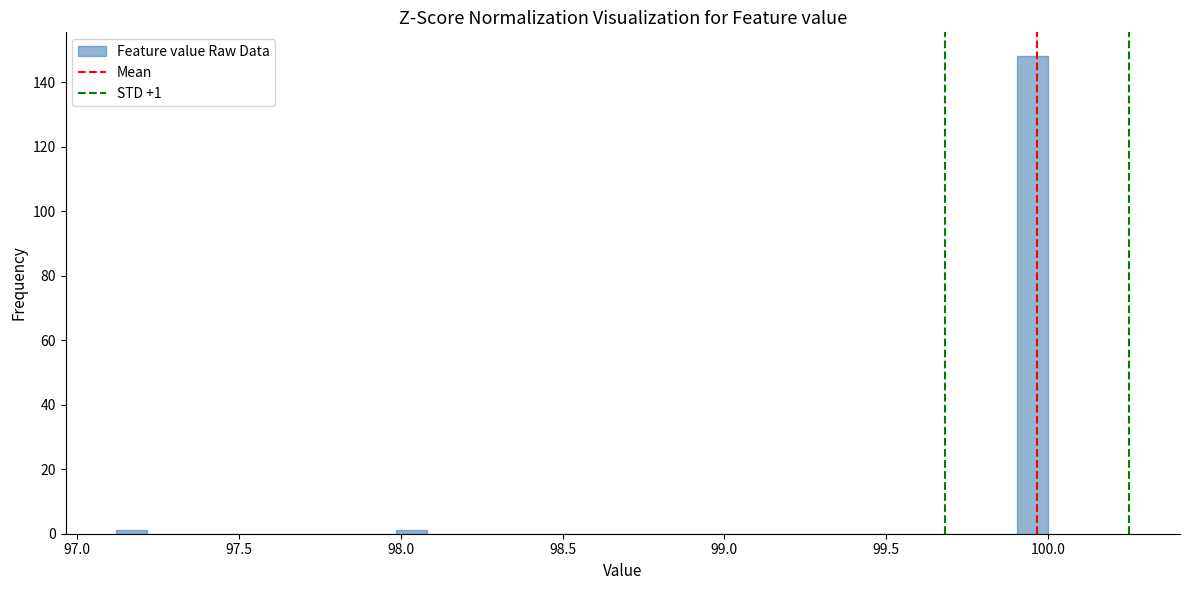

Read against the x-axis, roughly where is the centre of the tallest bar?

99.95